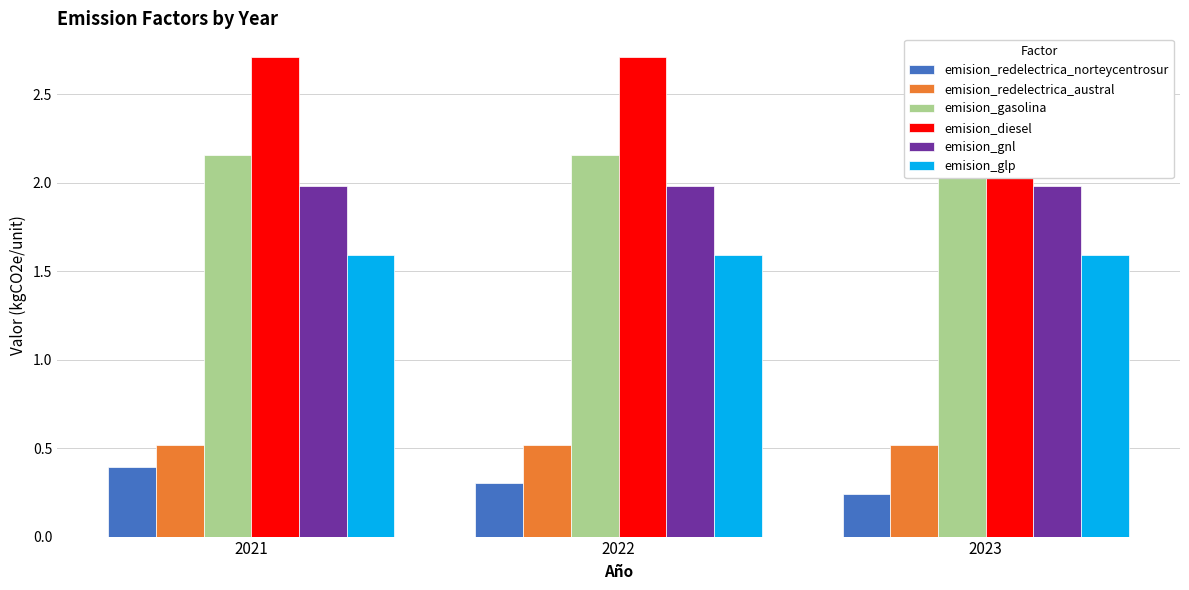

What is the minimum value for emision_glp?

1.6